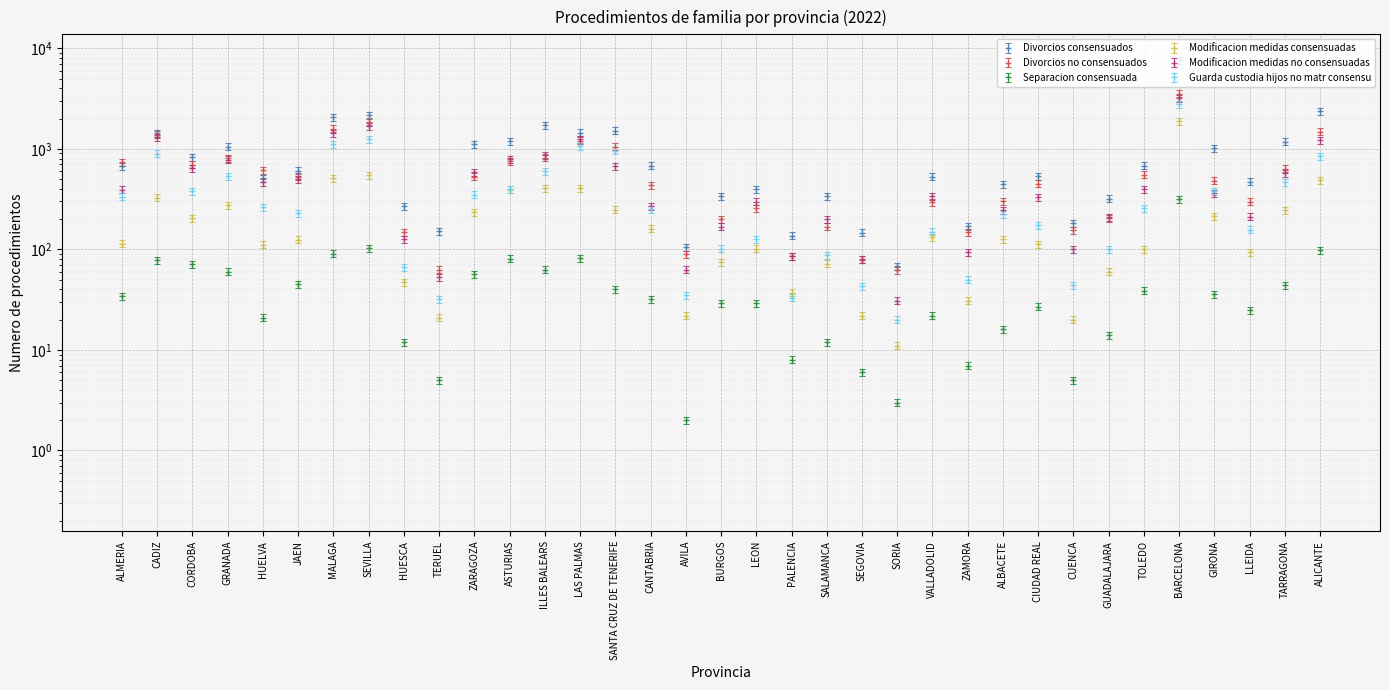

What is the average value of the Guarda custodia hijos no matr consensu series?

422.5